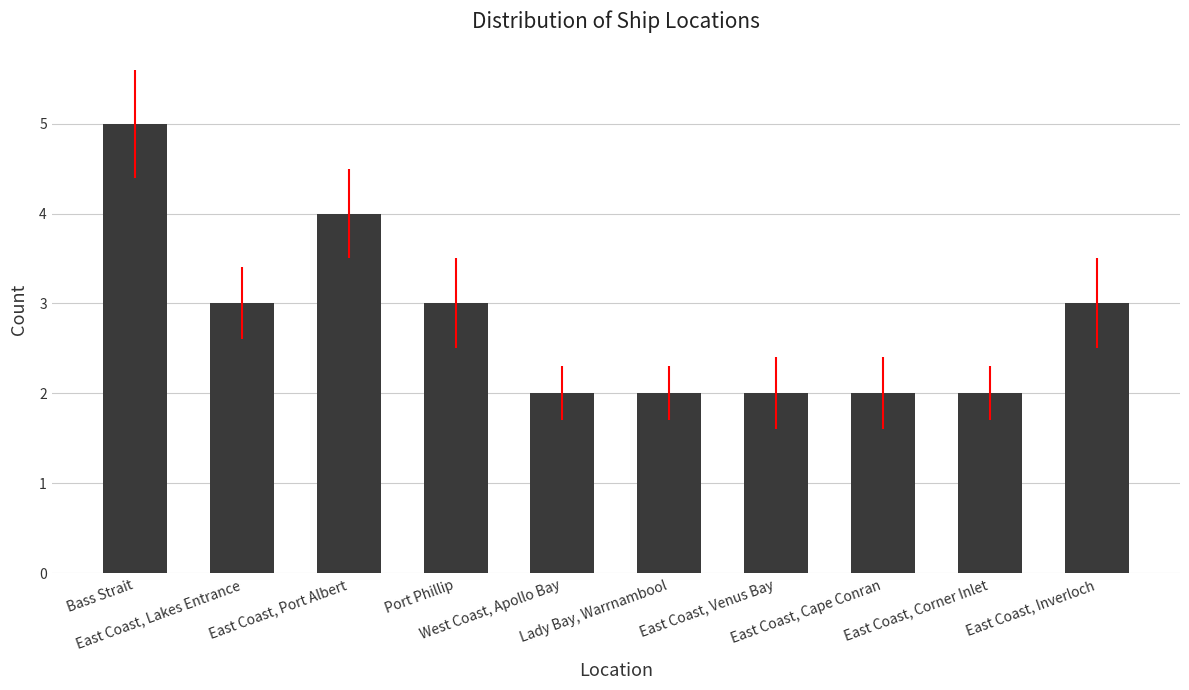

What is the value of the 3rd bar from the left?

4